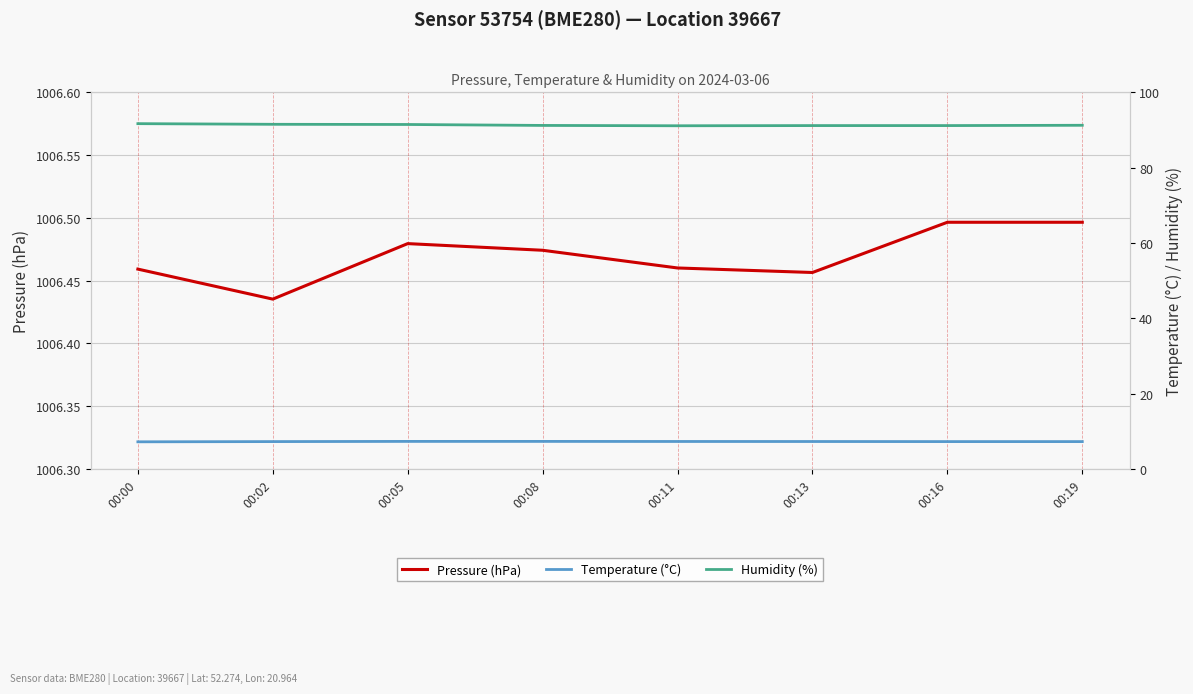

True or false: Pressure (hPa) and Humidity (%) cross at least once.

False